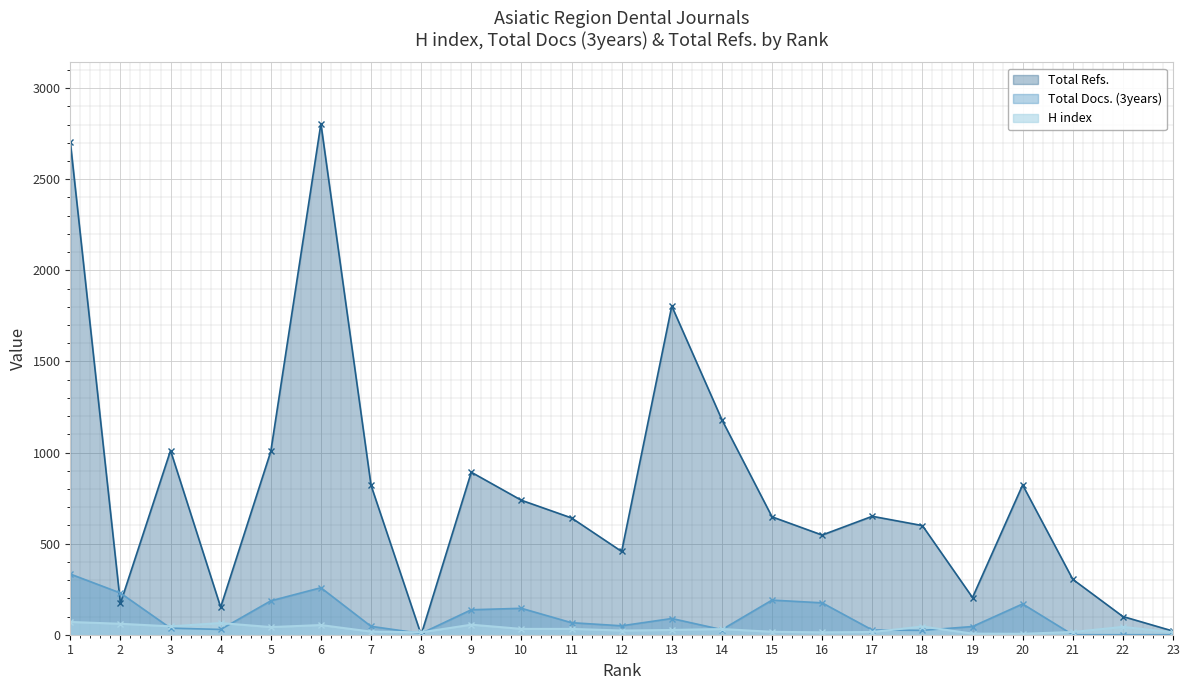

Reading right to left, what are all the values shown in this chart?

H index: 13	43	15	5	6	45	15	13	16	31	26	23	32	32	55	13	17	53	42	64	46	60	70
Total Docs. (3years): 0	0	0	169	45	24	26	175	190	28	89	49	66	145	137	7	46	258	186	29	36	229	333
Total Refs.: 20	100	304	822	204	599	650	547	647	1180	1804	457	641	738	892	0	820	2805	1006	151	1011	172	2706